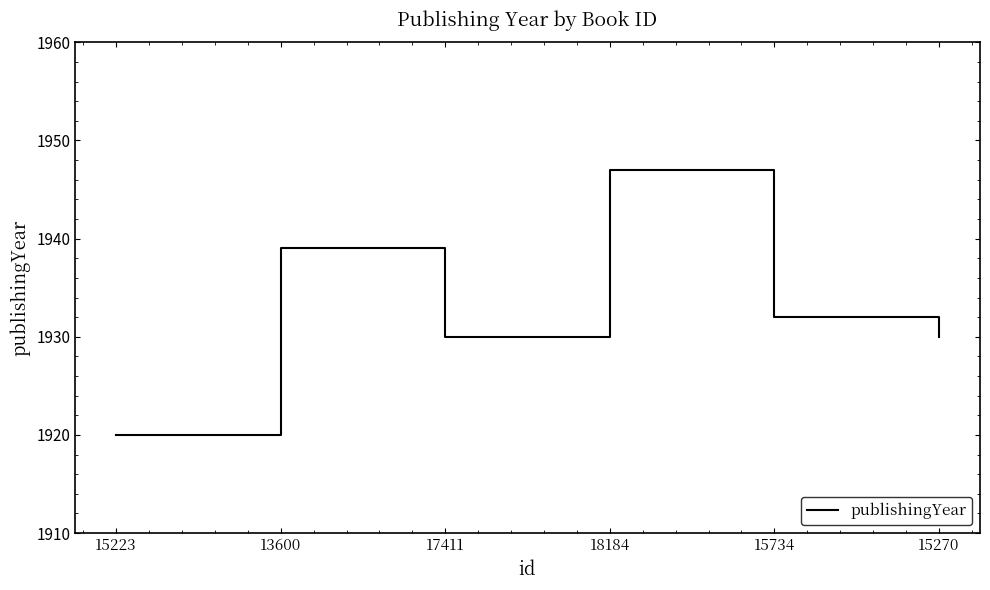

What value does the data have at 17411, to the nearest 5?

1930